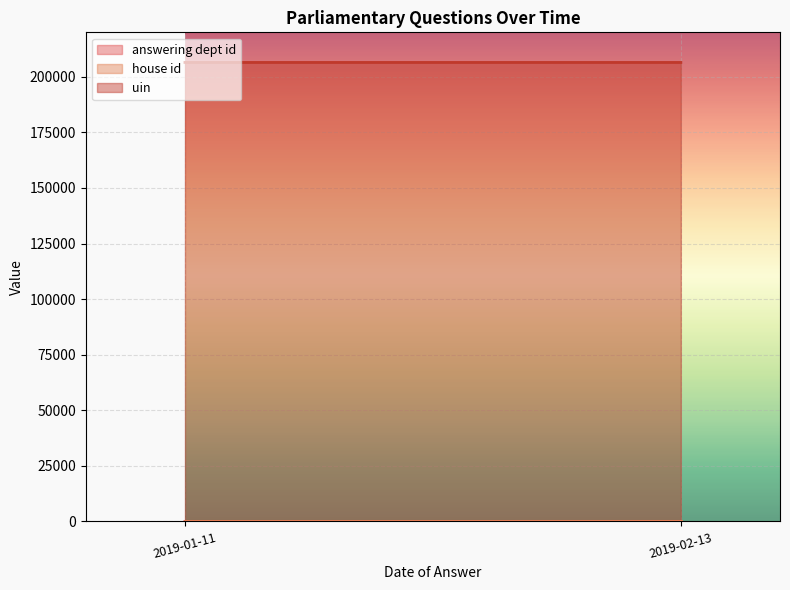

Which category has the highest value across all series?

2019-02-13